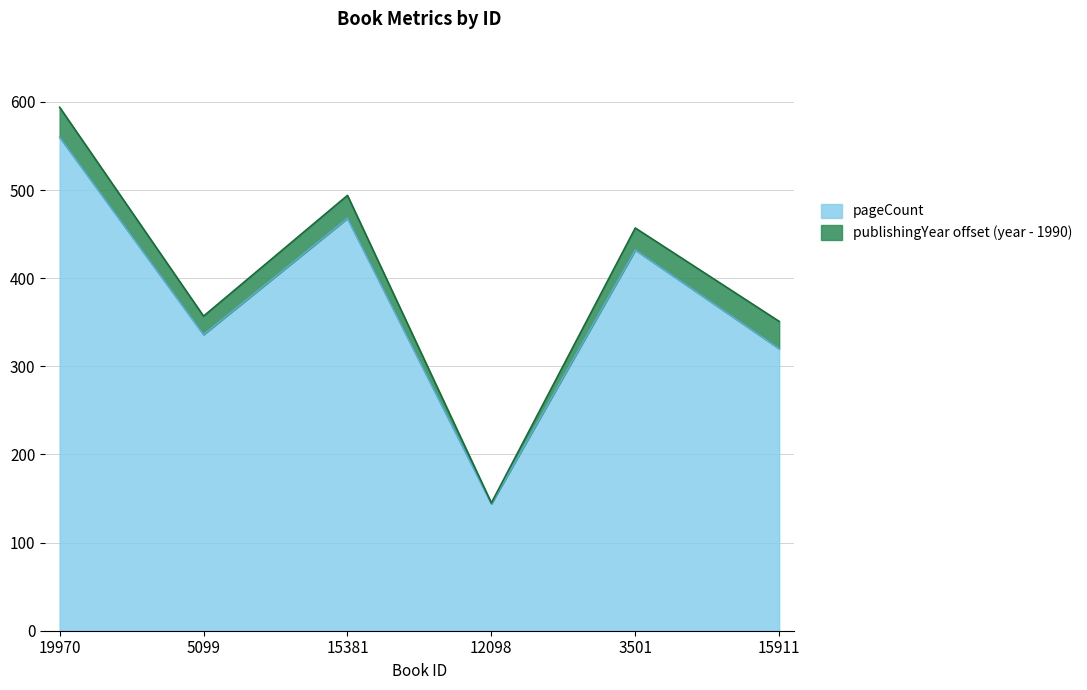

Reading left to right, what are all the values shown in this chart?

560	336	468	144	432	320